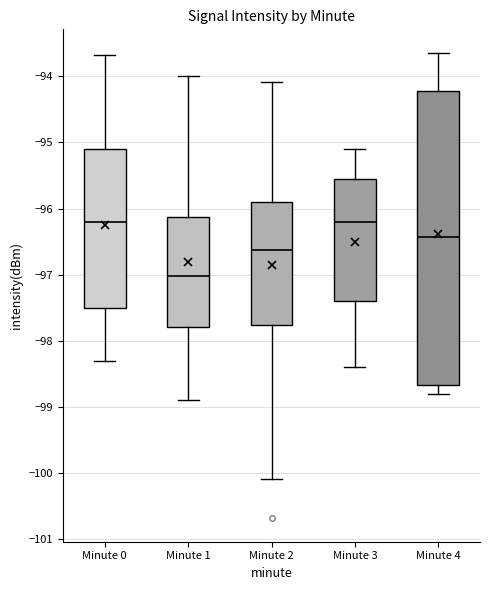

Where does the lower whisker of the box for Minute 0 end on the y-axis? The values are not printed on the chart, so give them approximately, as read against the axis.

-98.3